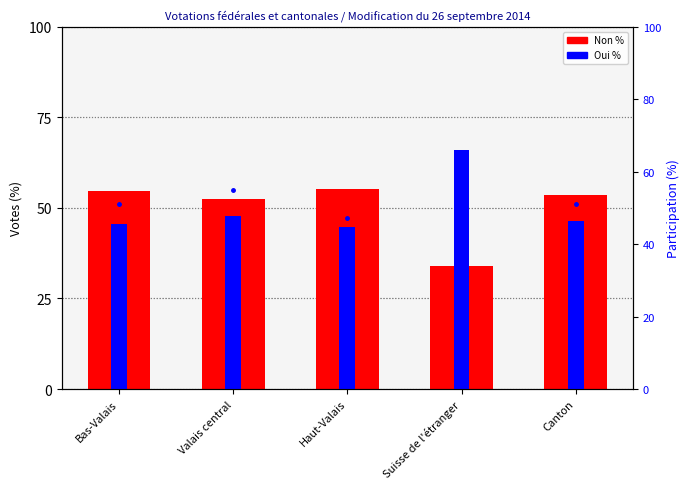

What is the spread (max minus min) of values at Suisse de l'étranger?

31.9